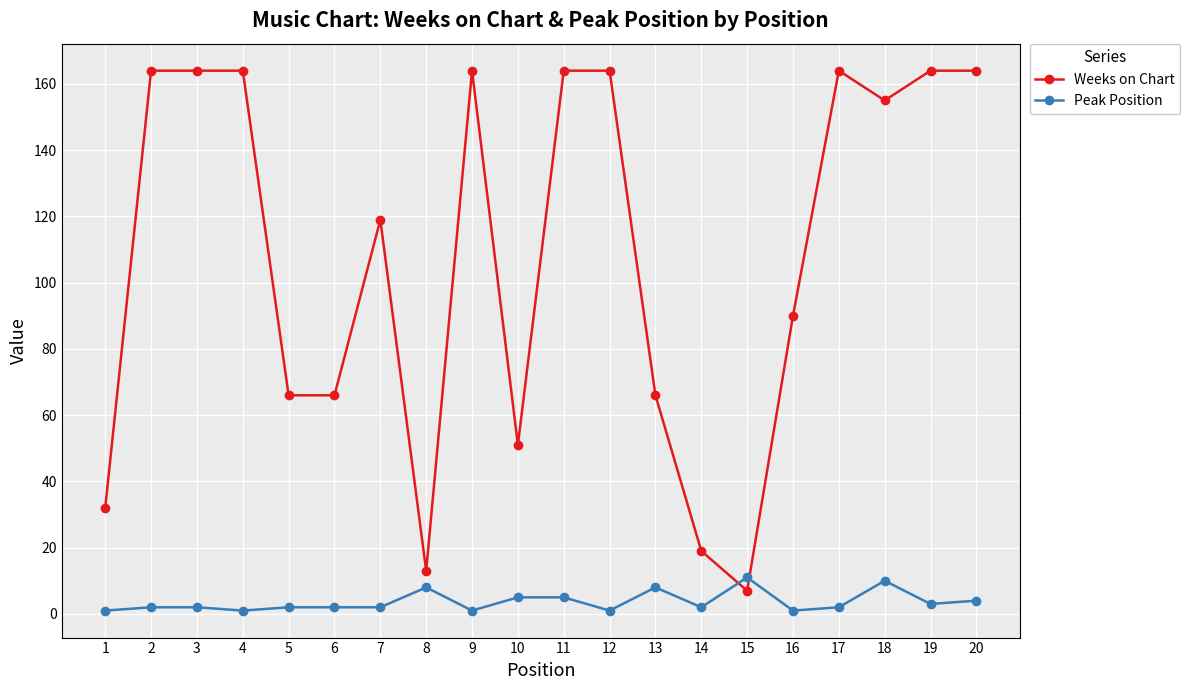

What is the difference between the highest and lowest values at 18?

145